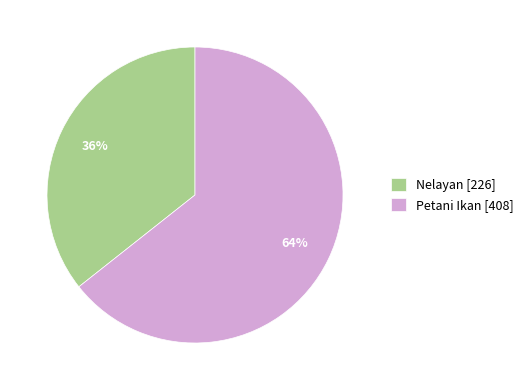

To the nearest percent, what percentage of the pie is Petani Ikan?

64%